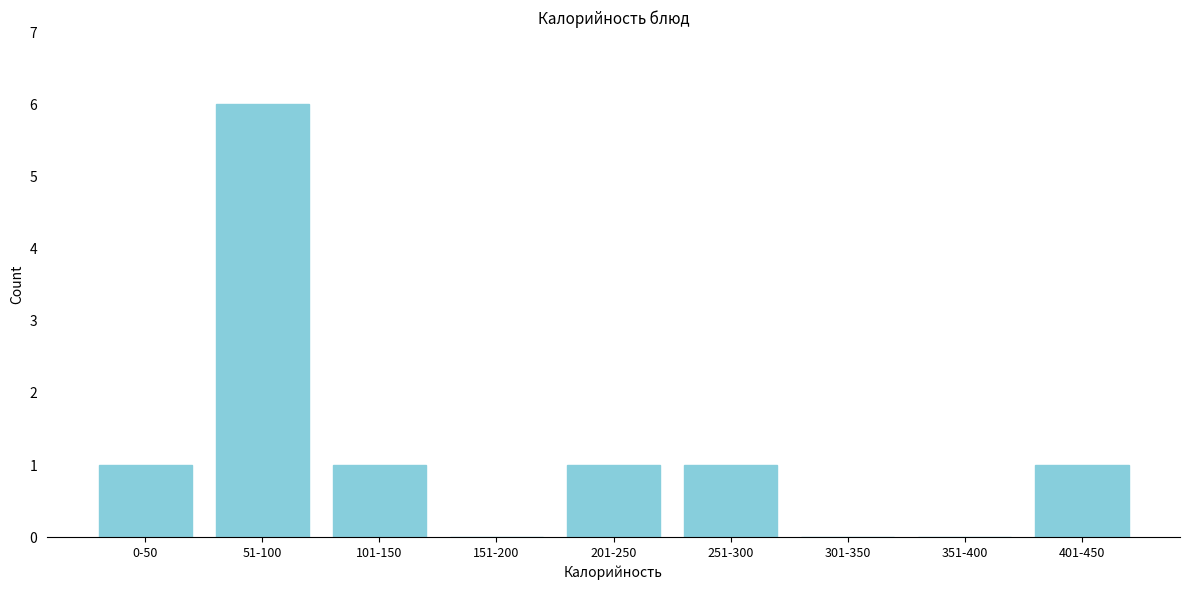

Reading left to right, what are all the values shown in this chart?

0-50=1	51-100=6	101-150=1	151-200=0	201-250=1	251-300=1	301-350=0	351-400=0	401-450=1